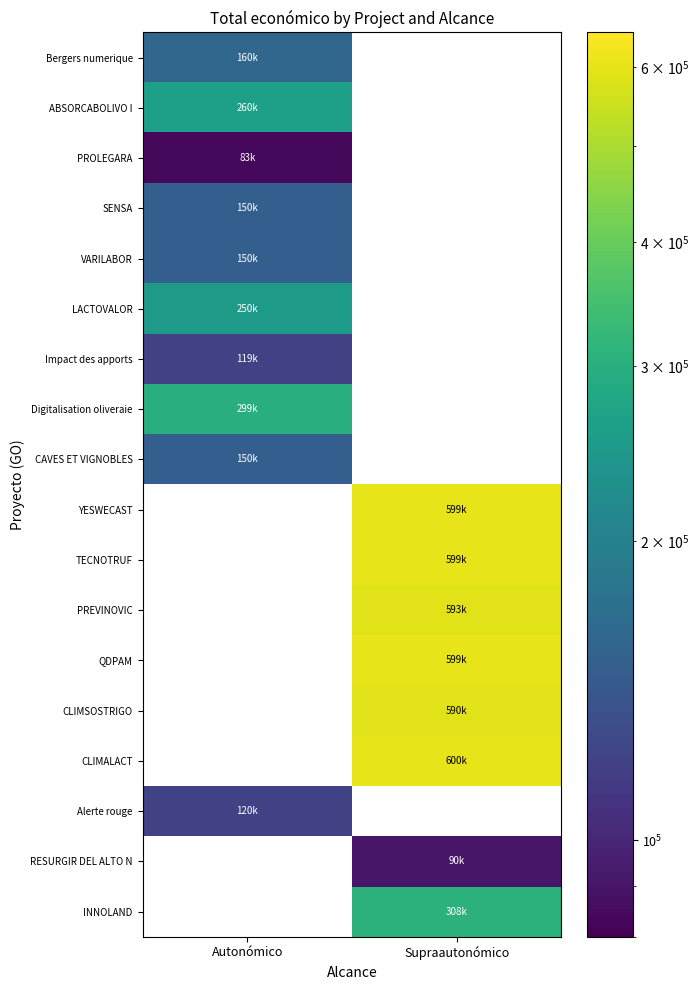

At which category does the chart reach its peak across all series?

Supraautonómico